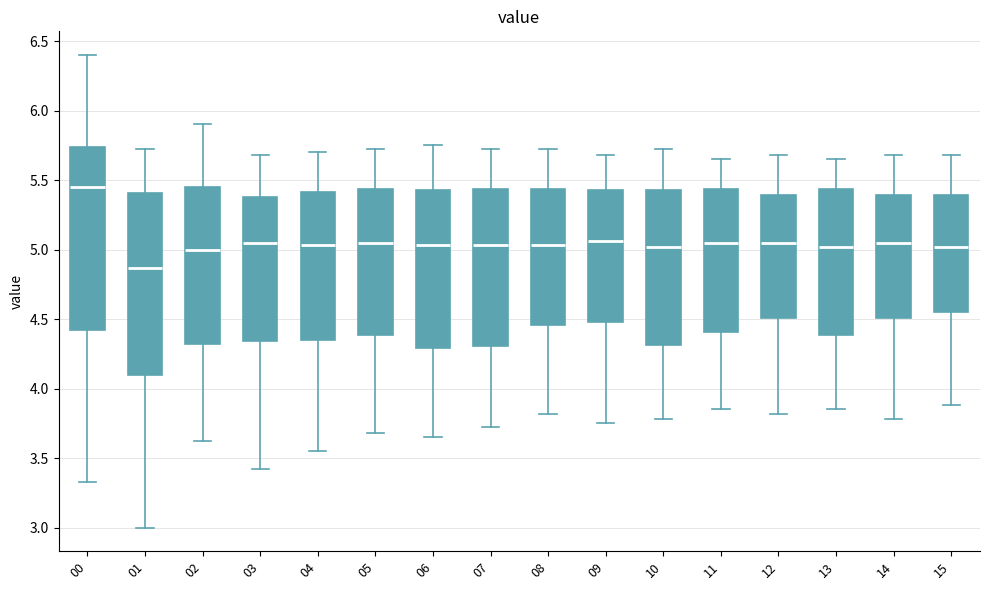

Reading left to right, read every box against the y-axis: the position of its median line, the range the box covers, and the ends of its whiskers. The values are not printed on the chart, so give them approximately, as read against the axis.

00: median 5.45, box 4.40 to 5.75, whiskers 3.35 to 6.40
01: median 4.85, box 4.10 to 5.40, whiskers 3.00 to 5.70
02: median 5.00, box 4.30 to 5.45, whiskers 3.60 to 5.90
03: median 5.05, box 4.35 to 5.40, whiskers 3.40 to 5.70
04: median 5.05, box 4.35 to 5.40, whiskers 3.55 to 5.70
05: median 5.05, box 4.40 to 5.45, whiskers 3.70 to 5.70
06: median 5.05, box 4.30 to 5.45, whiskers 3.65 to 5.75
07: median 5.05, box 4.30 to 5.45, whiskers 3.70 to 5.70
08: median 5.05, box 4.45 to 5.45, whiskers 3.80 to 5.70
09: median 5.05, box 4.50 to 5.45, whiskers 3.75 to 5.70
10: median 5.00, box 4.30 to 5.45, whiskers 3.80 to 5.70
11: median 5.05, box 4.40 to 5.45, whiskers 3.85 to 5.65
12: median 5.05, box 4.50 to 5.40, whiskers 3.80 to 5.70
13: median 5.00, box 4.40 to 5.45, whiskers 3.85 to 5.65
14: median 5.05, box 4.50 to 5.40, whiskers 3.80 to 5.70
15: median 5.00, box 4.55 to 5.40, whiskers 3.90 to 5.70